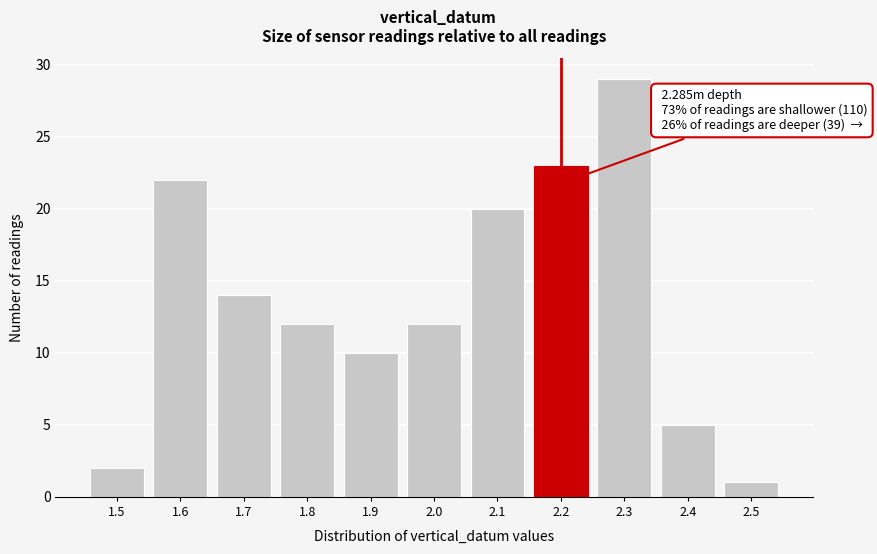

Reading left to right, transcribe all the data shown in this chart.

1.5=2	1.6=22	1.7=14	1.8=12	1.9=10	2.0=12	2.1=20	2.2=23	2.3=29	2.4=5	2.5=1